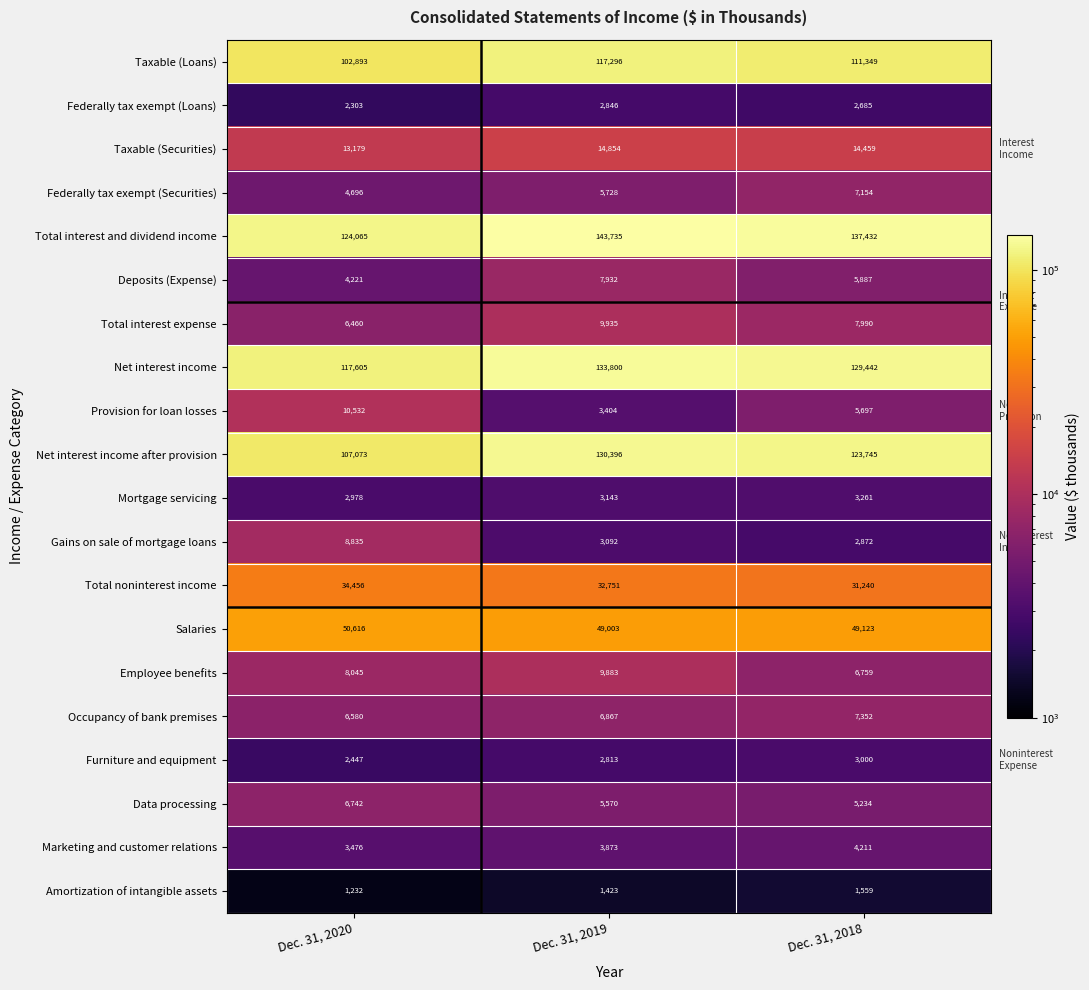

What is the sum of all Data processing values?

17546